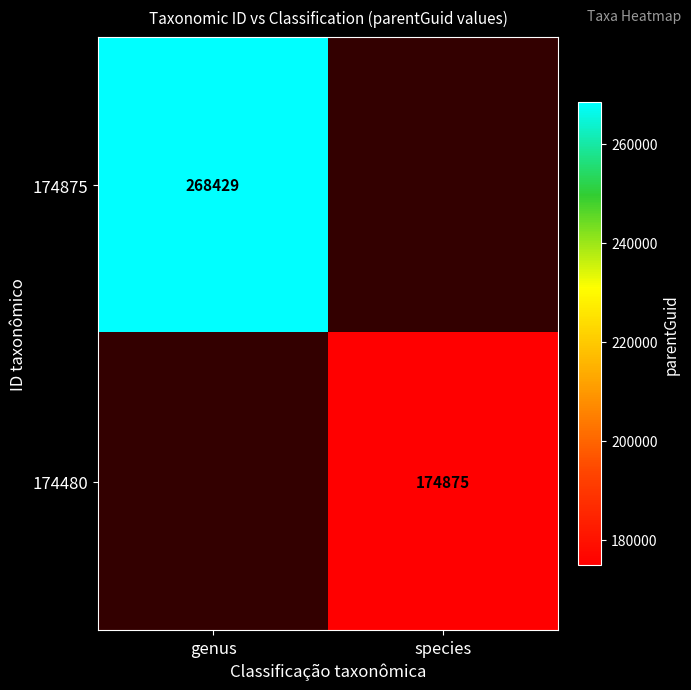

Is it true that 174875 equals 74873 at genus?

False